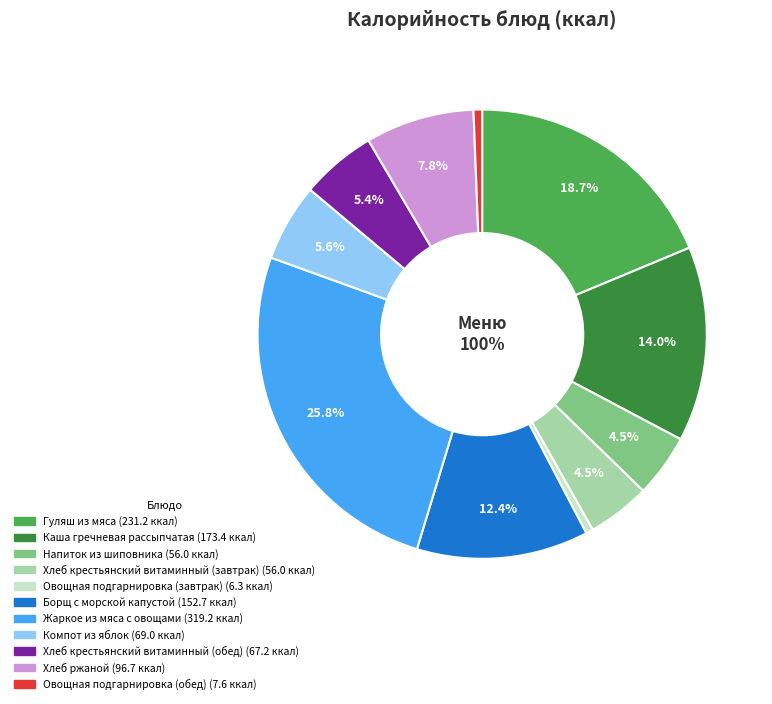

Approximately how many times larger is the value at Жаркое из мяса с овощами compared to Напиток из шиповника?

5.7